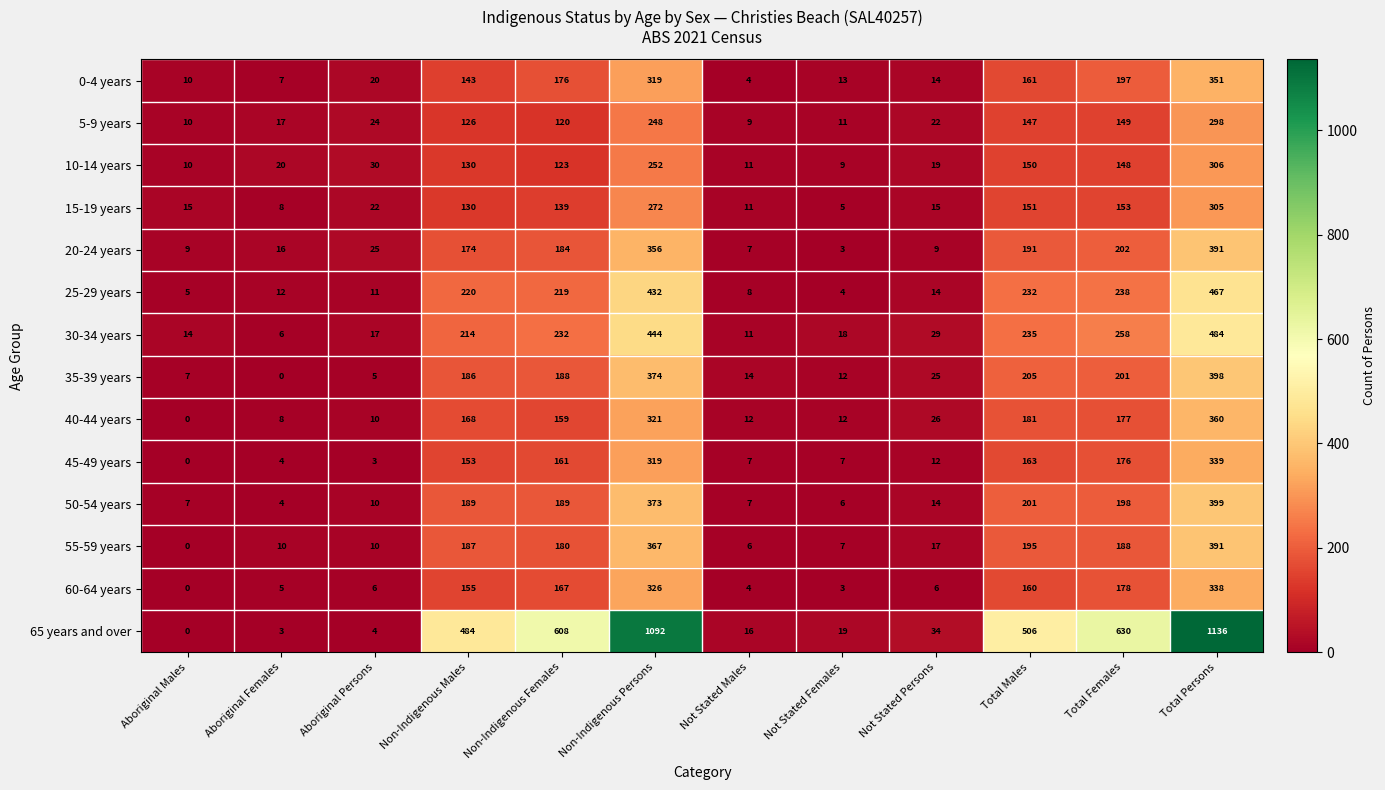

How many data points in 15-19 years are less than 130?

6